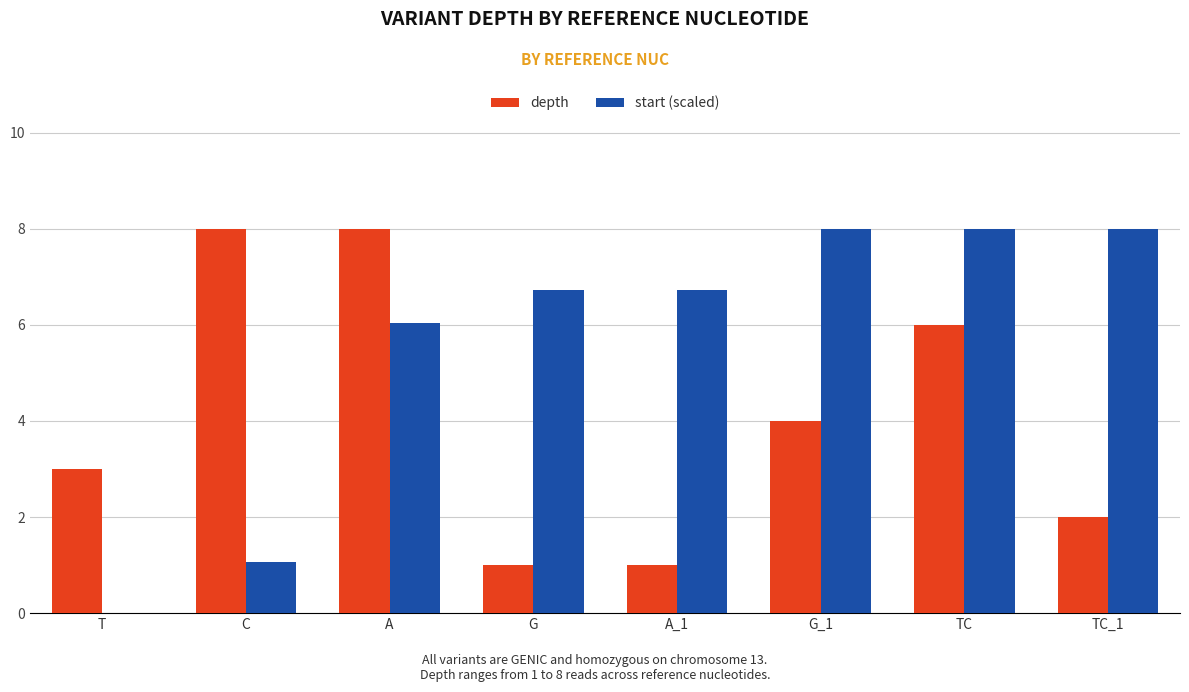

Reading left to right, what are all the values shown in this chart?

depth: T=3.0	C=8.0	A=8.0	G=1.0	A_1=1.0	G_1=4.0	TC=6.0	TC_1=2.0
start (scaled): T=0.0	C=1.1	A=6.0	G=6.7	A_1=6.7	G_1=8.0	TC=8.0	TC_1=8.0